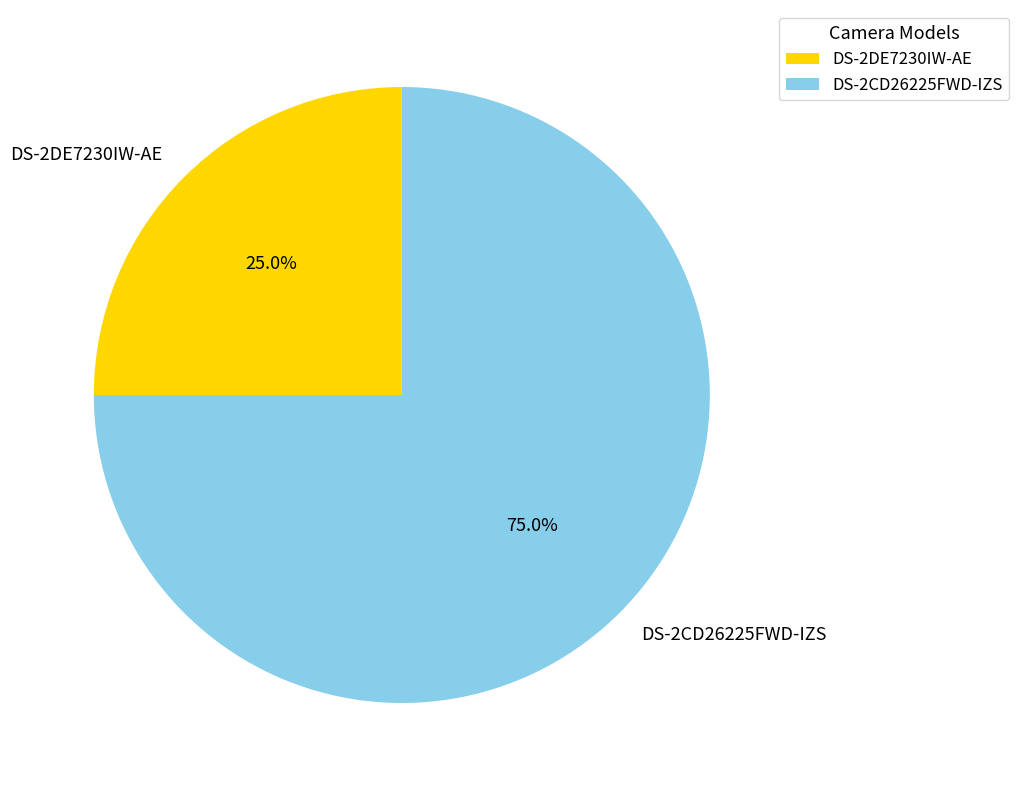

To the nearest percent, what is the difference between the DS-2CD26225FWD-IZS and DS-2DE7230IW-AE slice percentages?

50%